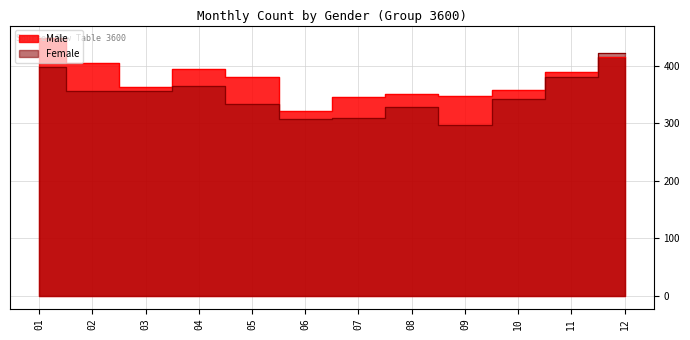

At which label does Female first exceed 356?

01